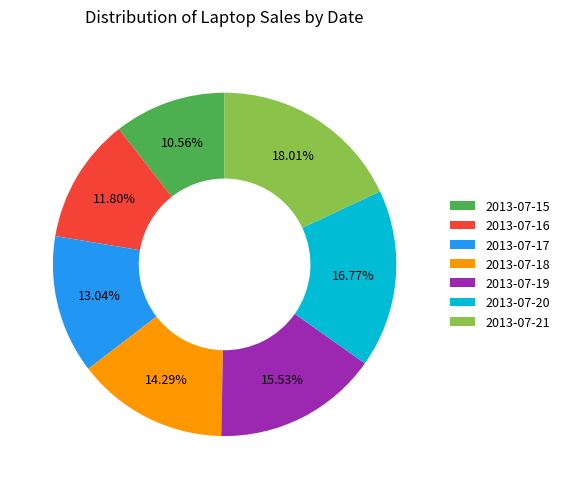

Between 2013-07-16 and 2013-07-15, which is larger?

2013-07-16